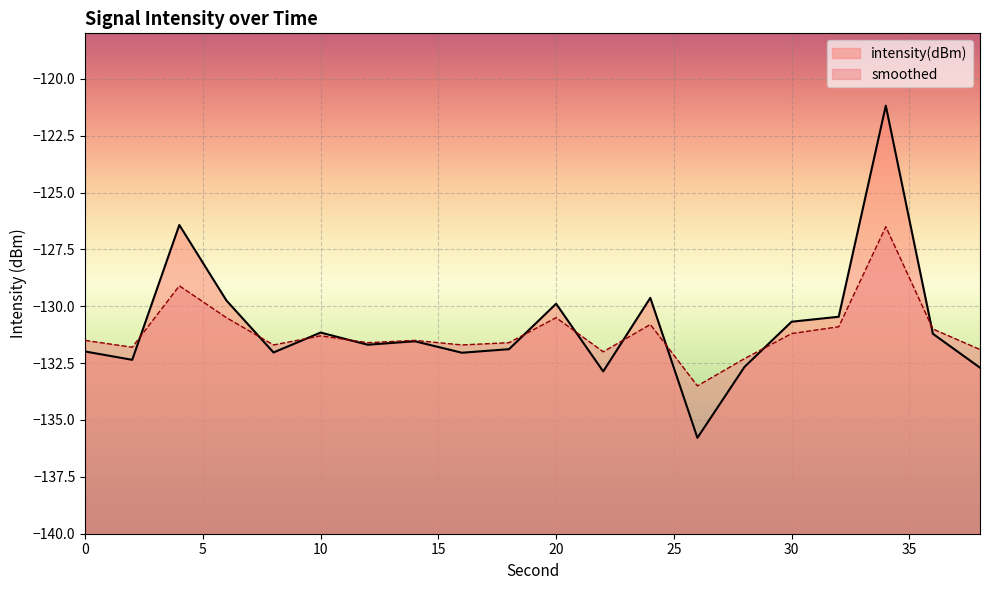

How many times do smoothed and intensity(dBm) cross each other?

10